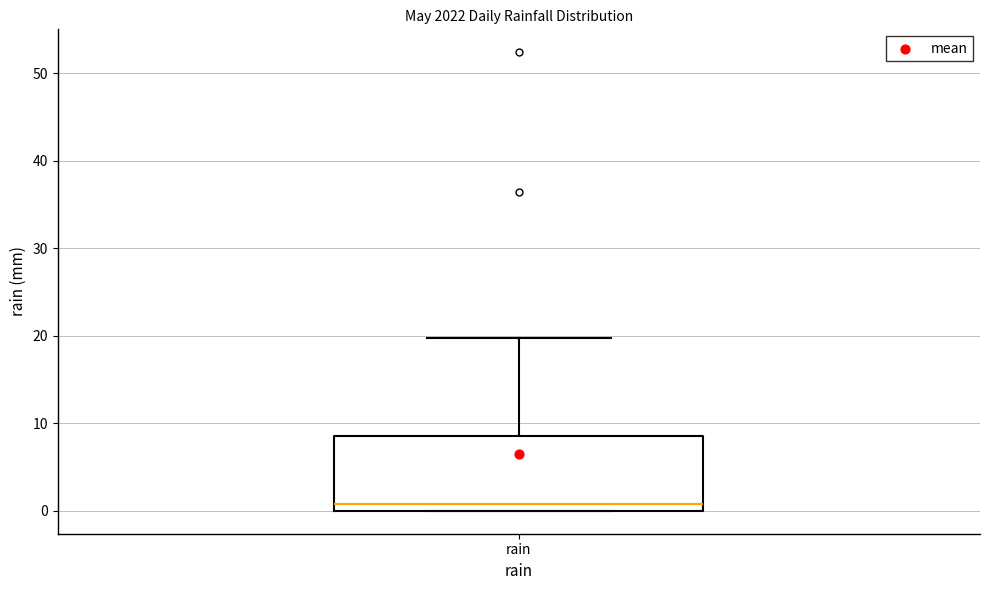

Where is the upper edge of the box for rain on the y-axis? The values are not printed on the chart, so give them approximately, as read against the axis.

9